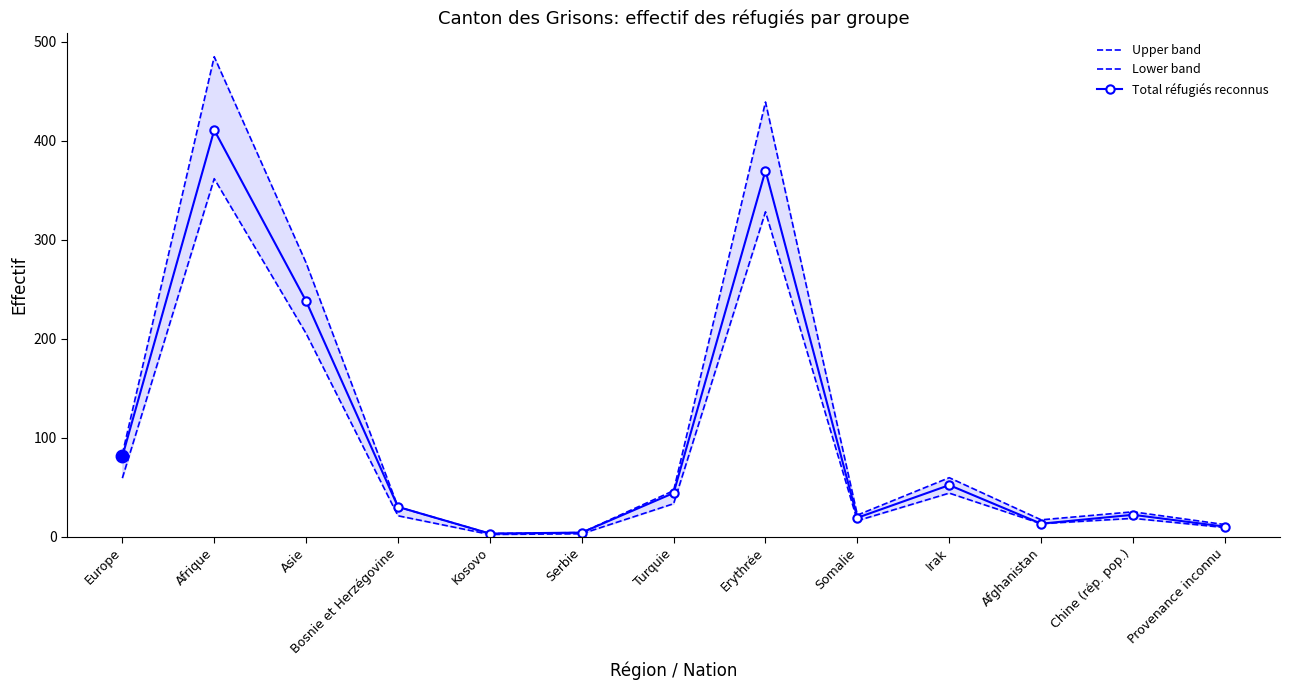

At which label does Total réfugiés reconnus first exceed 30?

Europe